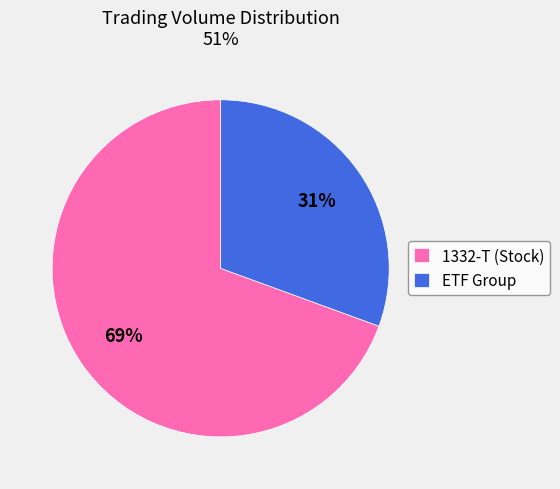

Does 1332-T (Stock) represent more than half of the total?

Yes